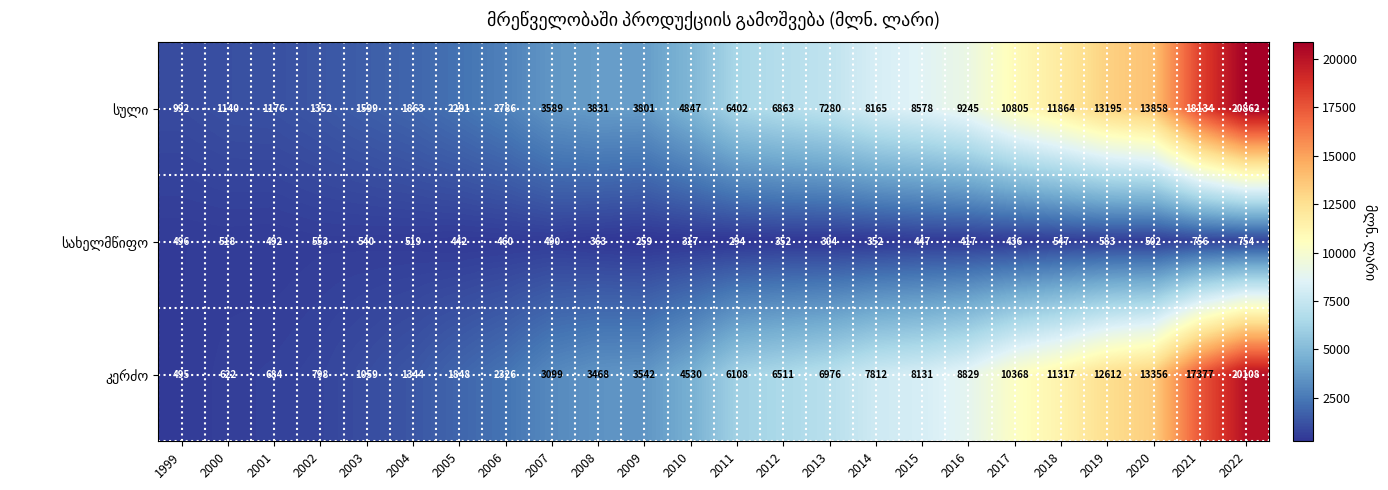

What is the total value across all series at 2022?

41724